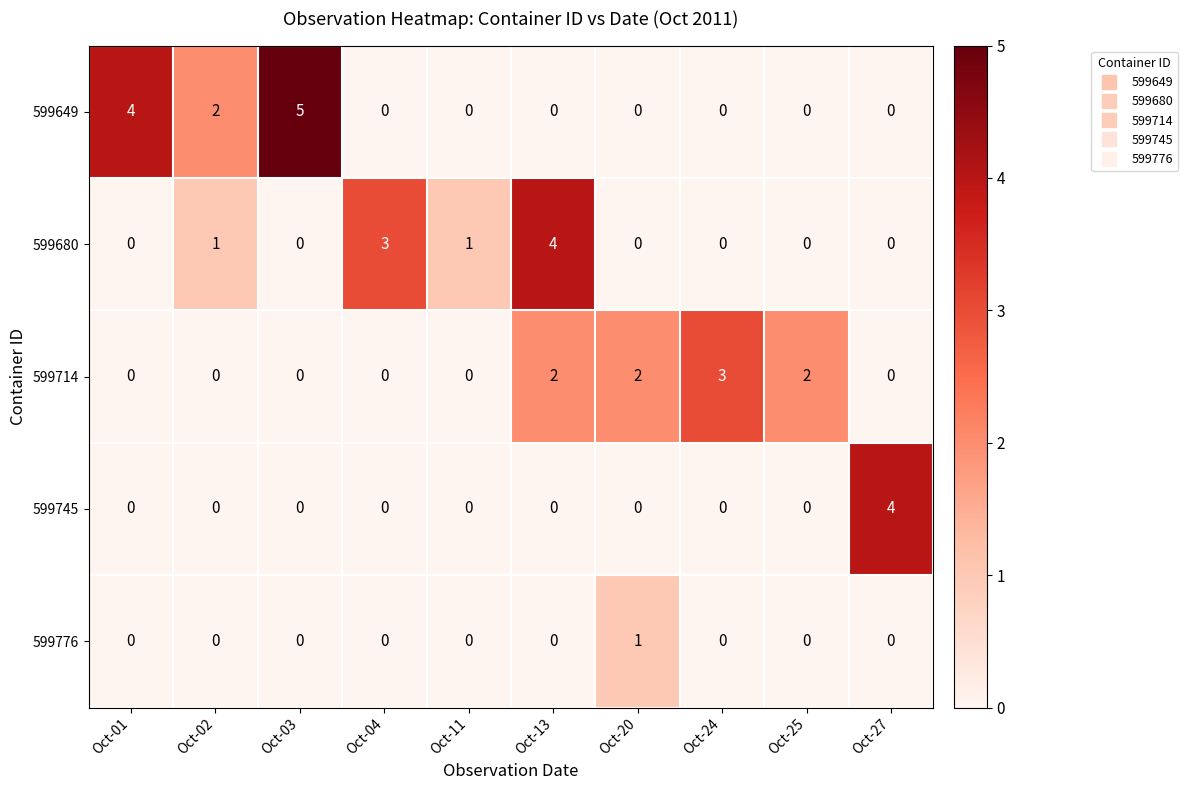

The 599745 series shows 0 at Oct-11. True or false?

True